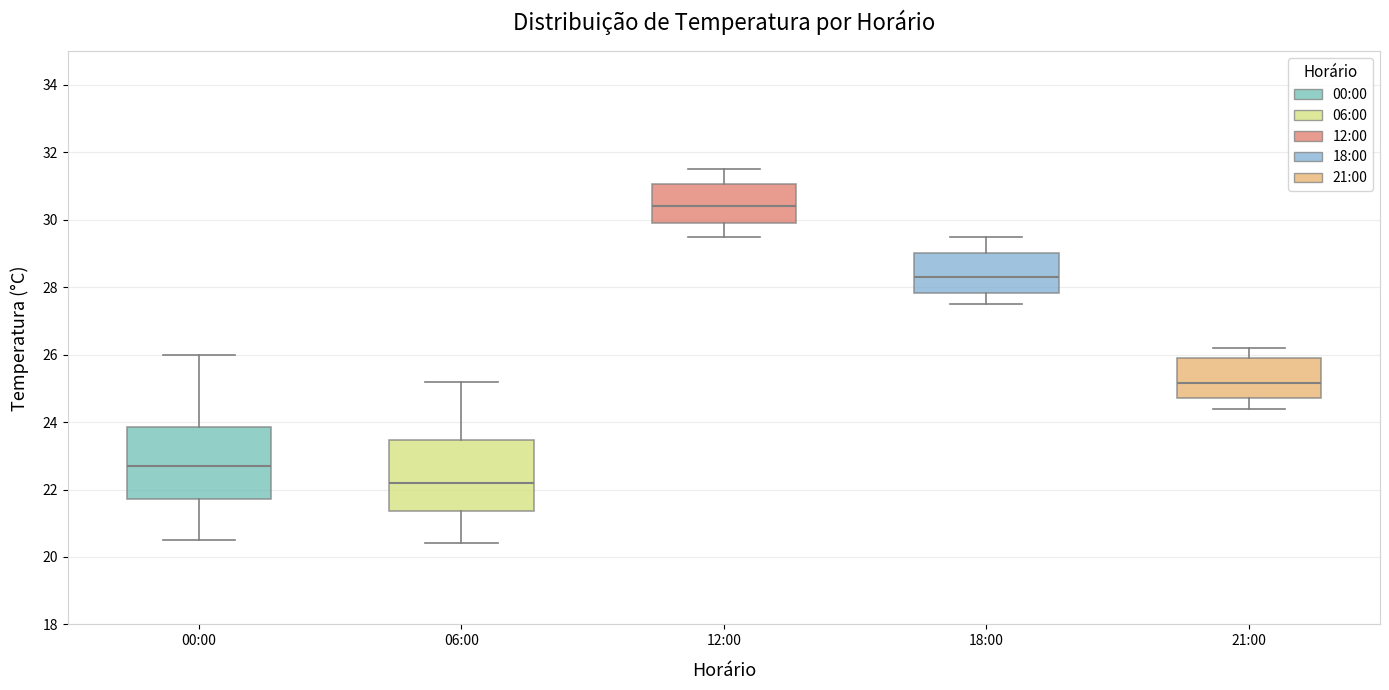

Where does the upper whisker of the box for 21:00 end on the y-axis? The values are not printed on the chart, so give them approximately, as read against the axis.

26.2